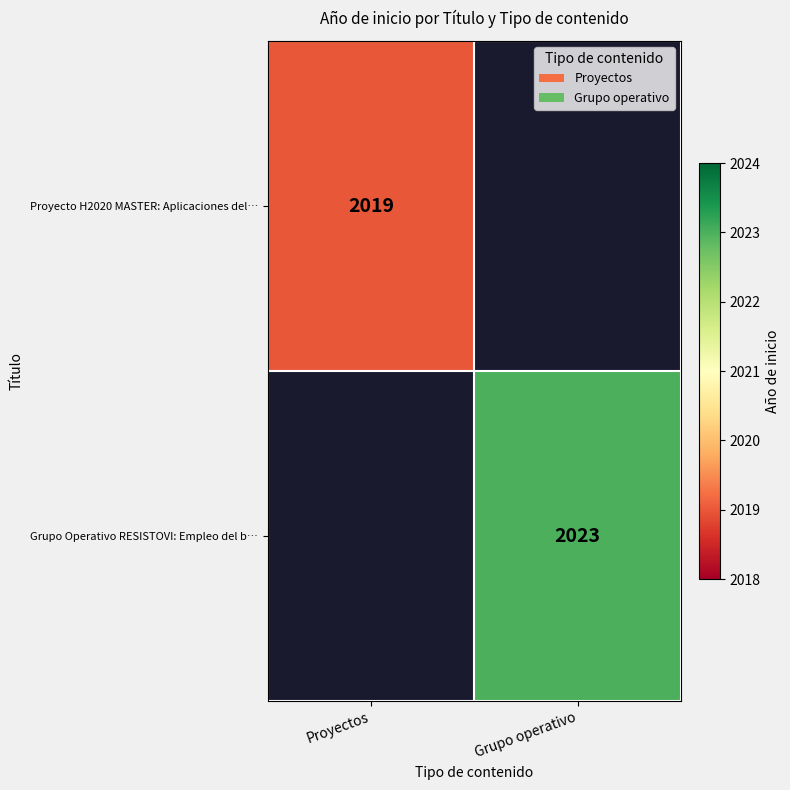

The value of Proyecto H2020 MASTER: Aplicaciones del… at Proyectos is 3586. True or false?

False